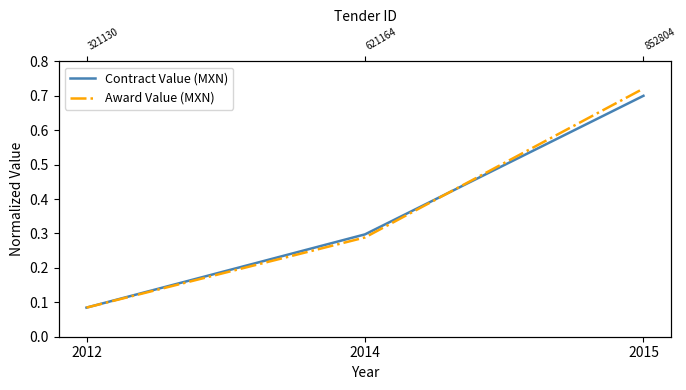

Which has a higher value, 2015 or 2012?

2015